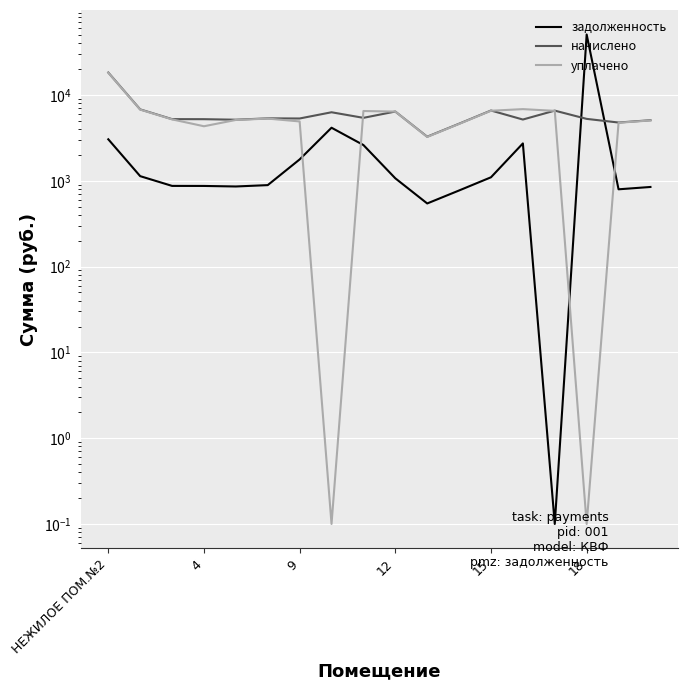

What is the minimum value for задолженность?

0.1